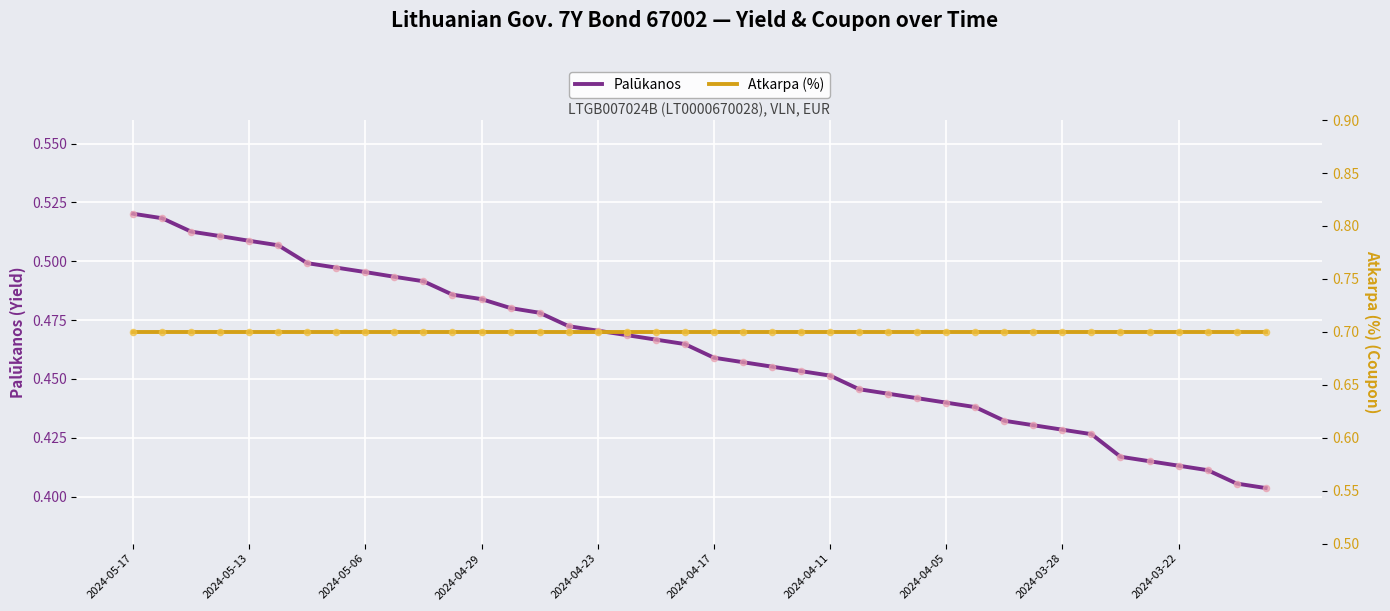

Which series contains the lowest Y value?

Palūkanos